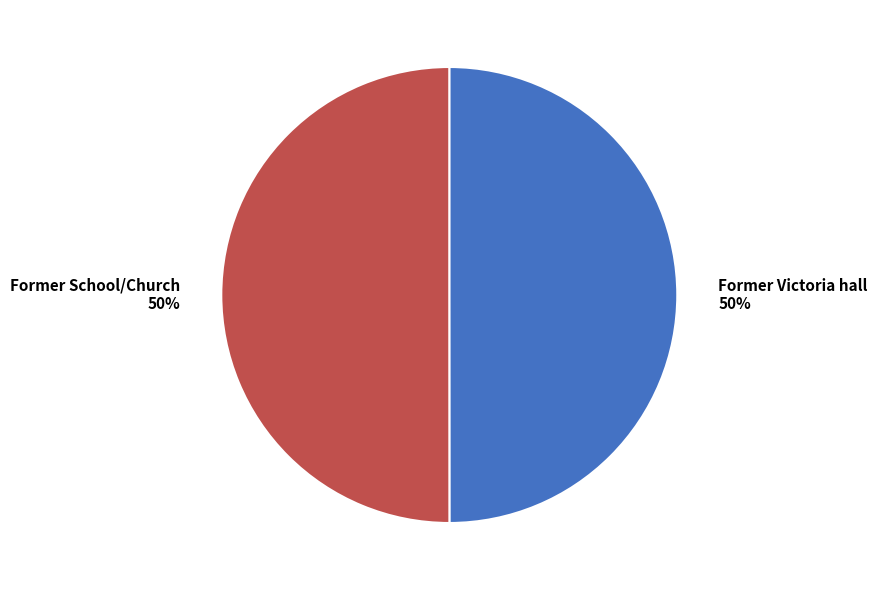

To the nearest percent, what is the combined percentage of Former Victoria hall and Former School/Church?

100%